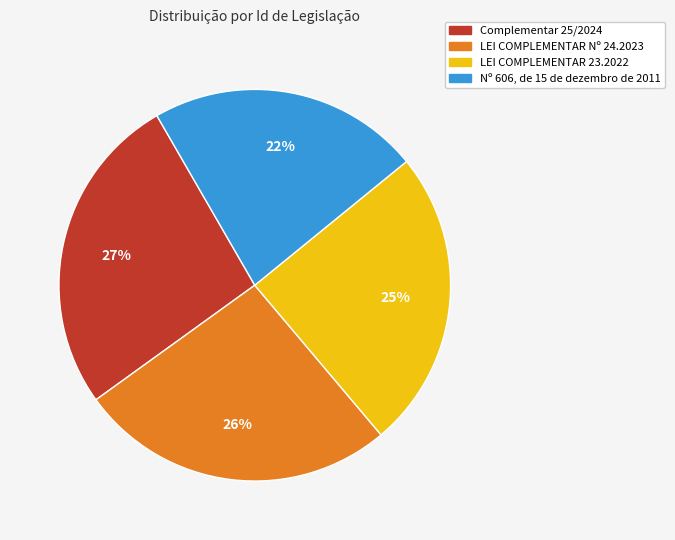

Approximately how many times larger is the value at Complementar 25/2024 compared to Nº 606, de 15 de dezembro de 2011?

1.2